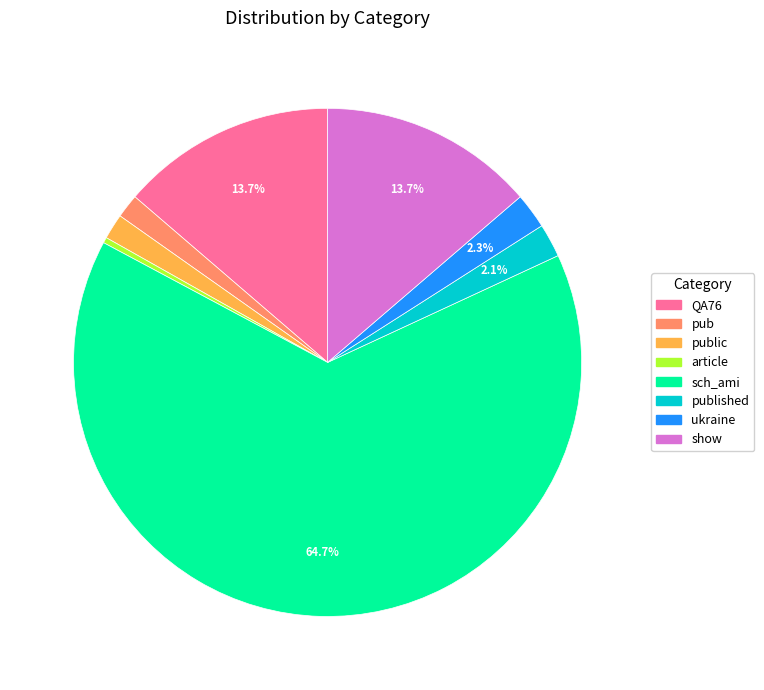

Does any single category account for the majority?

Yes